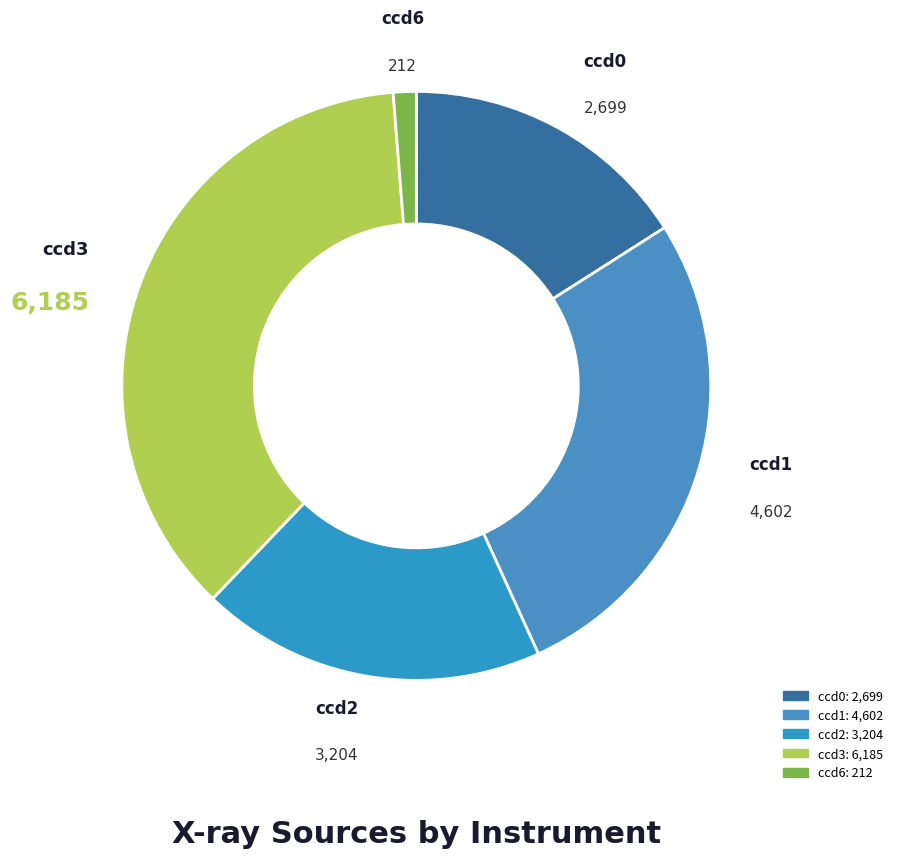

The ccd1 slice represents 27% of the pie. True or false?

True